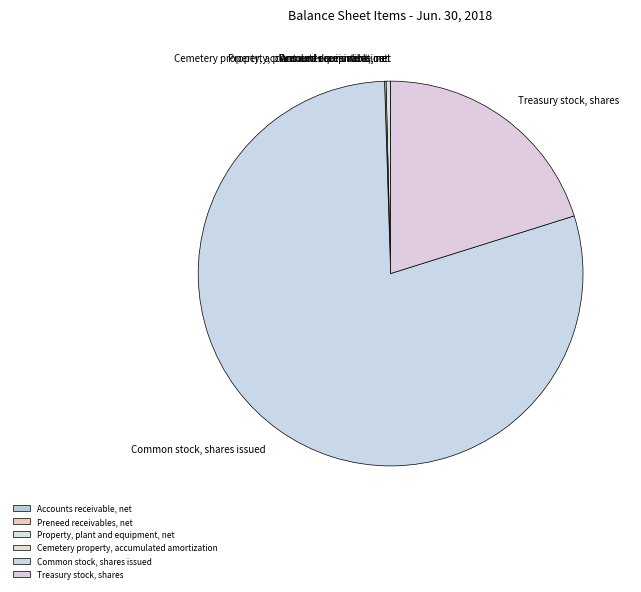

Approximately how many times larger is the value at Treasury stock, shares compared to Property, plant and equipment, net?

54.3